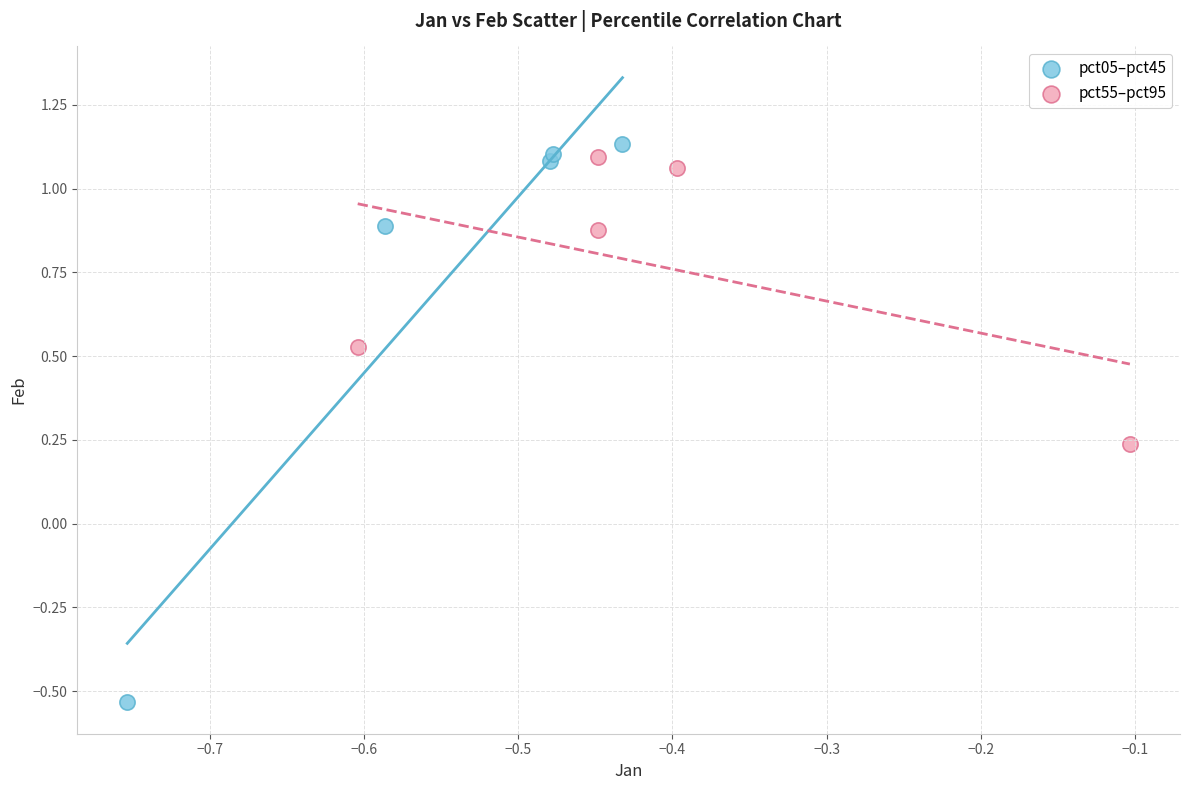

Which series has the largest Y range (max minus min)?

pct05–pct45